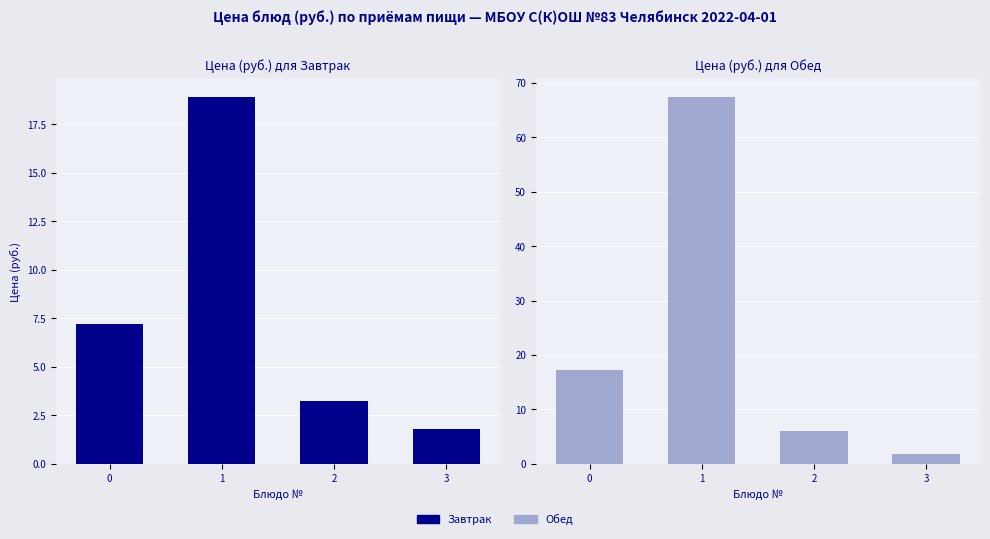

What is the sum of all Обед values?

92.5